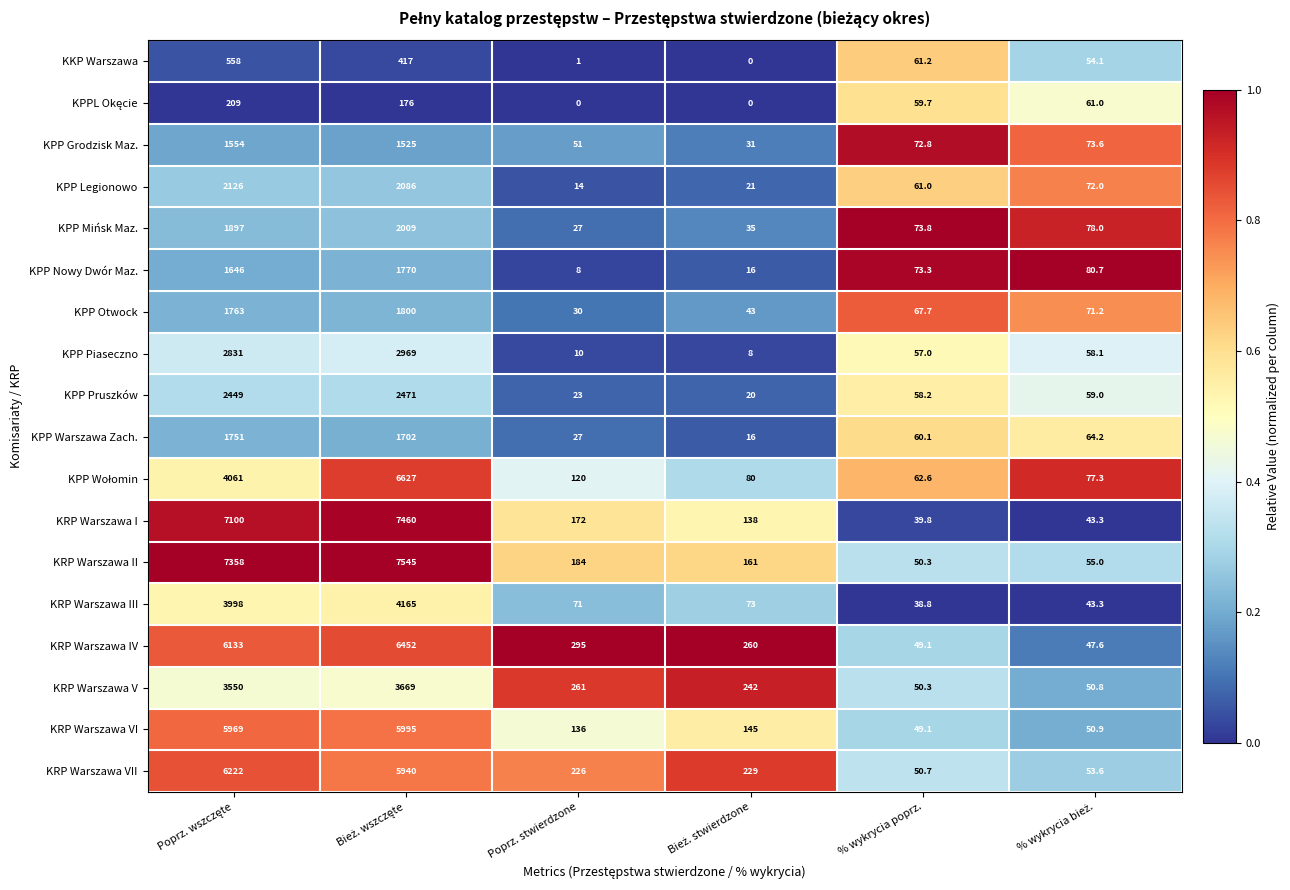

The KRP Warszawa V series shows 387.0 at Poprz. stwierdzone. True or false?

False